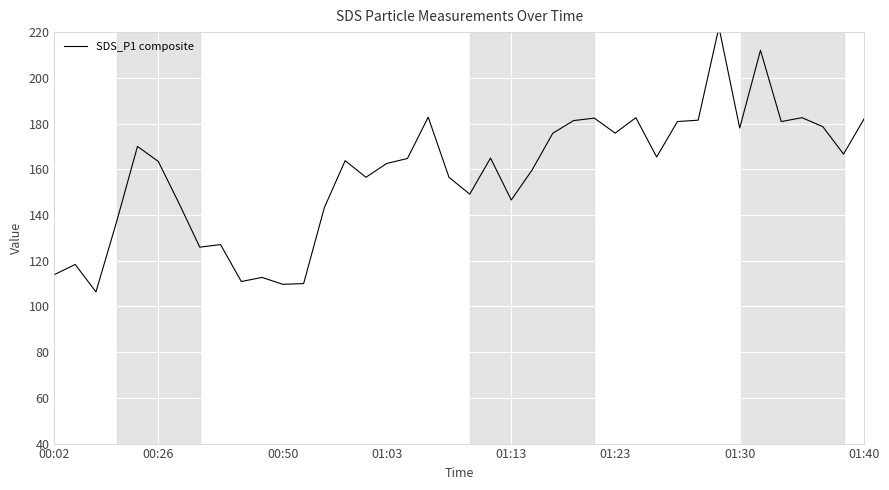

Count the number of categories in the chart.

40